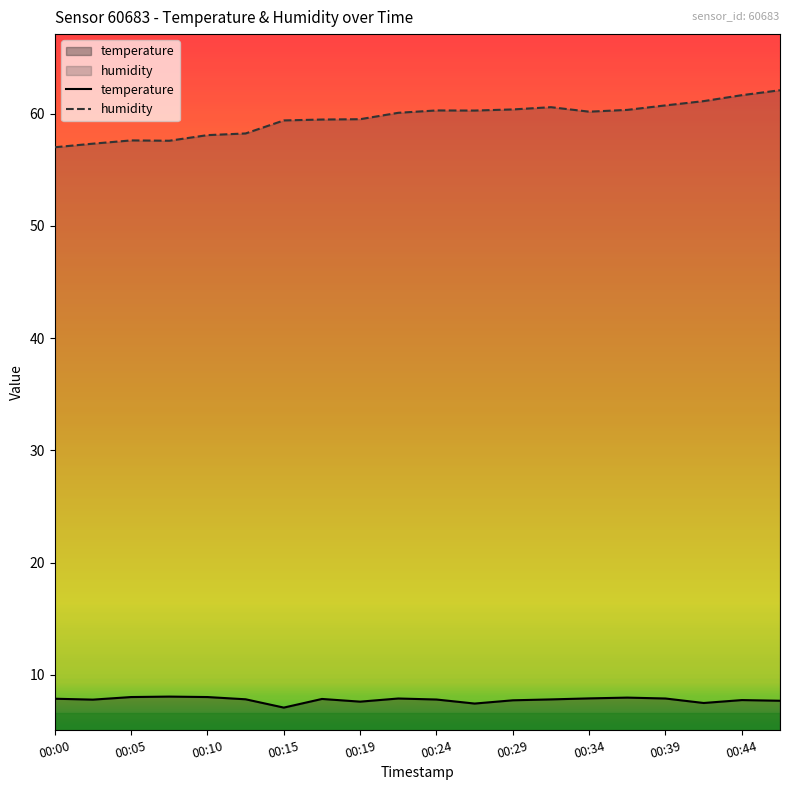

What is the difference between the maximum and minimum values in the humidity series?

5.1